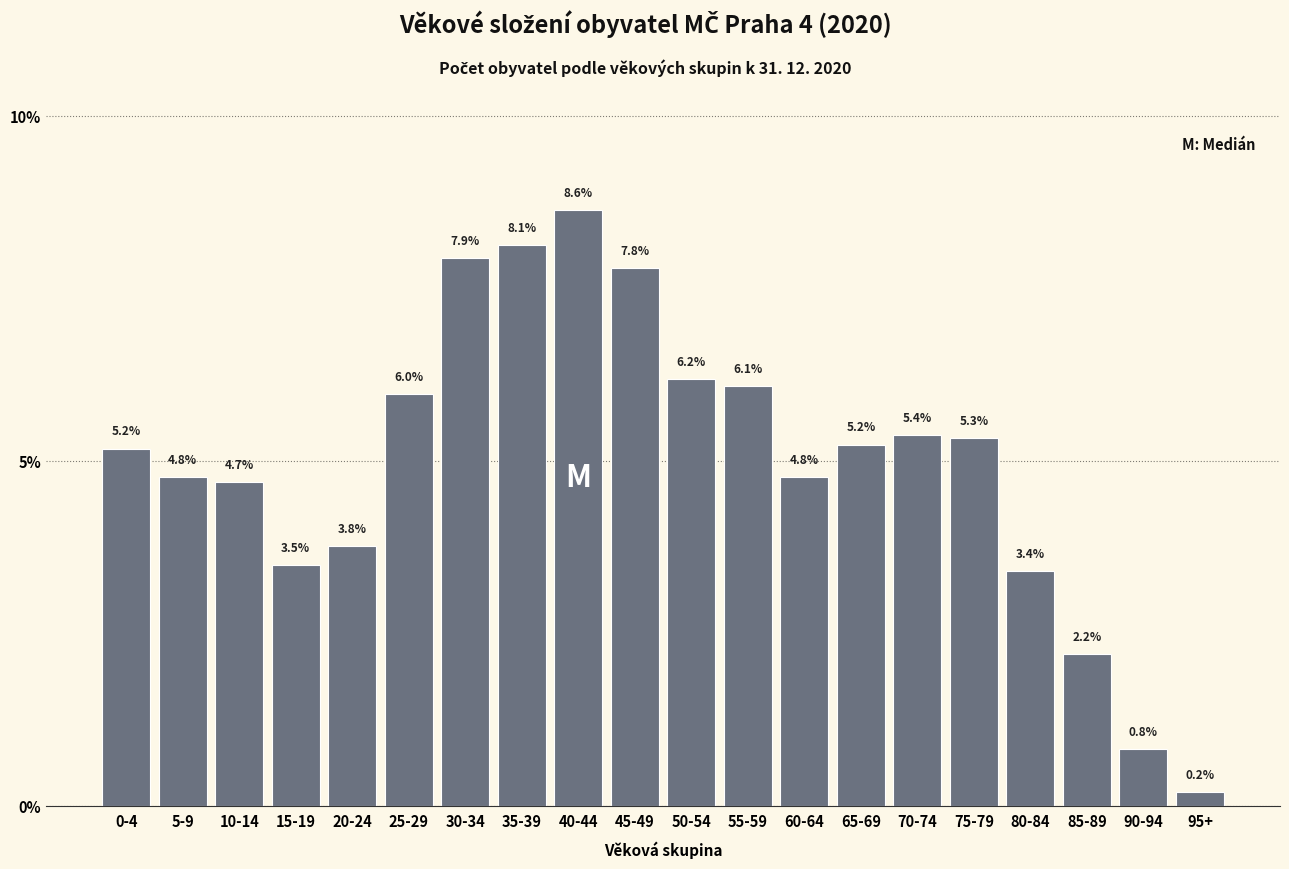

Reading right to left, extract all data points from this chart.

95+=0.2	90-94=0.8	85-89=2.2	80-84=3.4	75-79=5.3	70-74=5.4	65-69=5.2	60-64=4.8	55-59=6.1	50-54=6.2	45-49=7.8	40-44=8.6	35-39=8.1	30-34=7.9	25-29=6.0	20-24=3.8	15-19=3.5	10-14=4.7	5-9=4.8	0-4=5.2